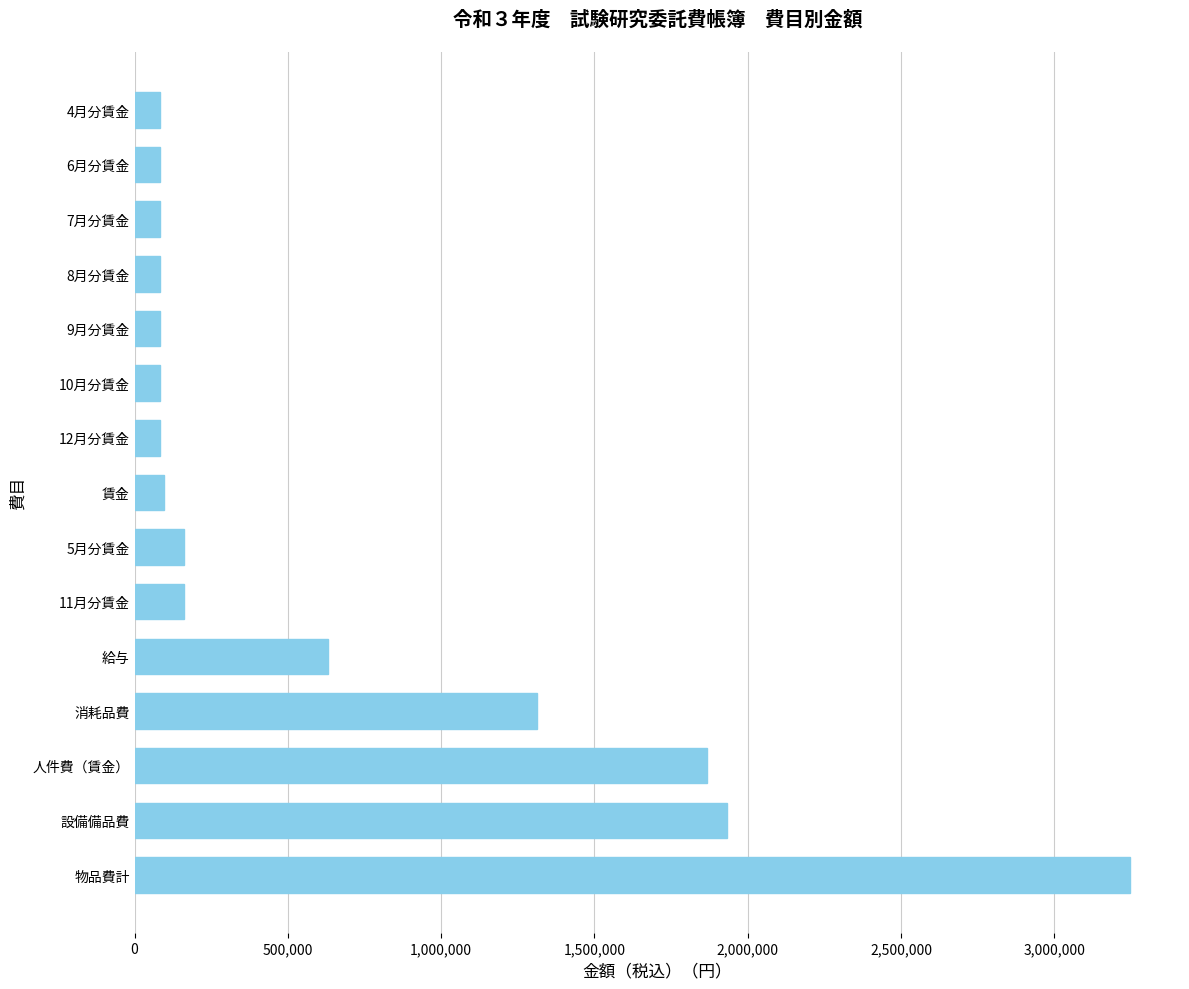

What is the minimum value shown in the chart?

81580